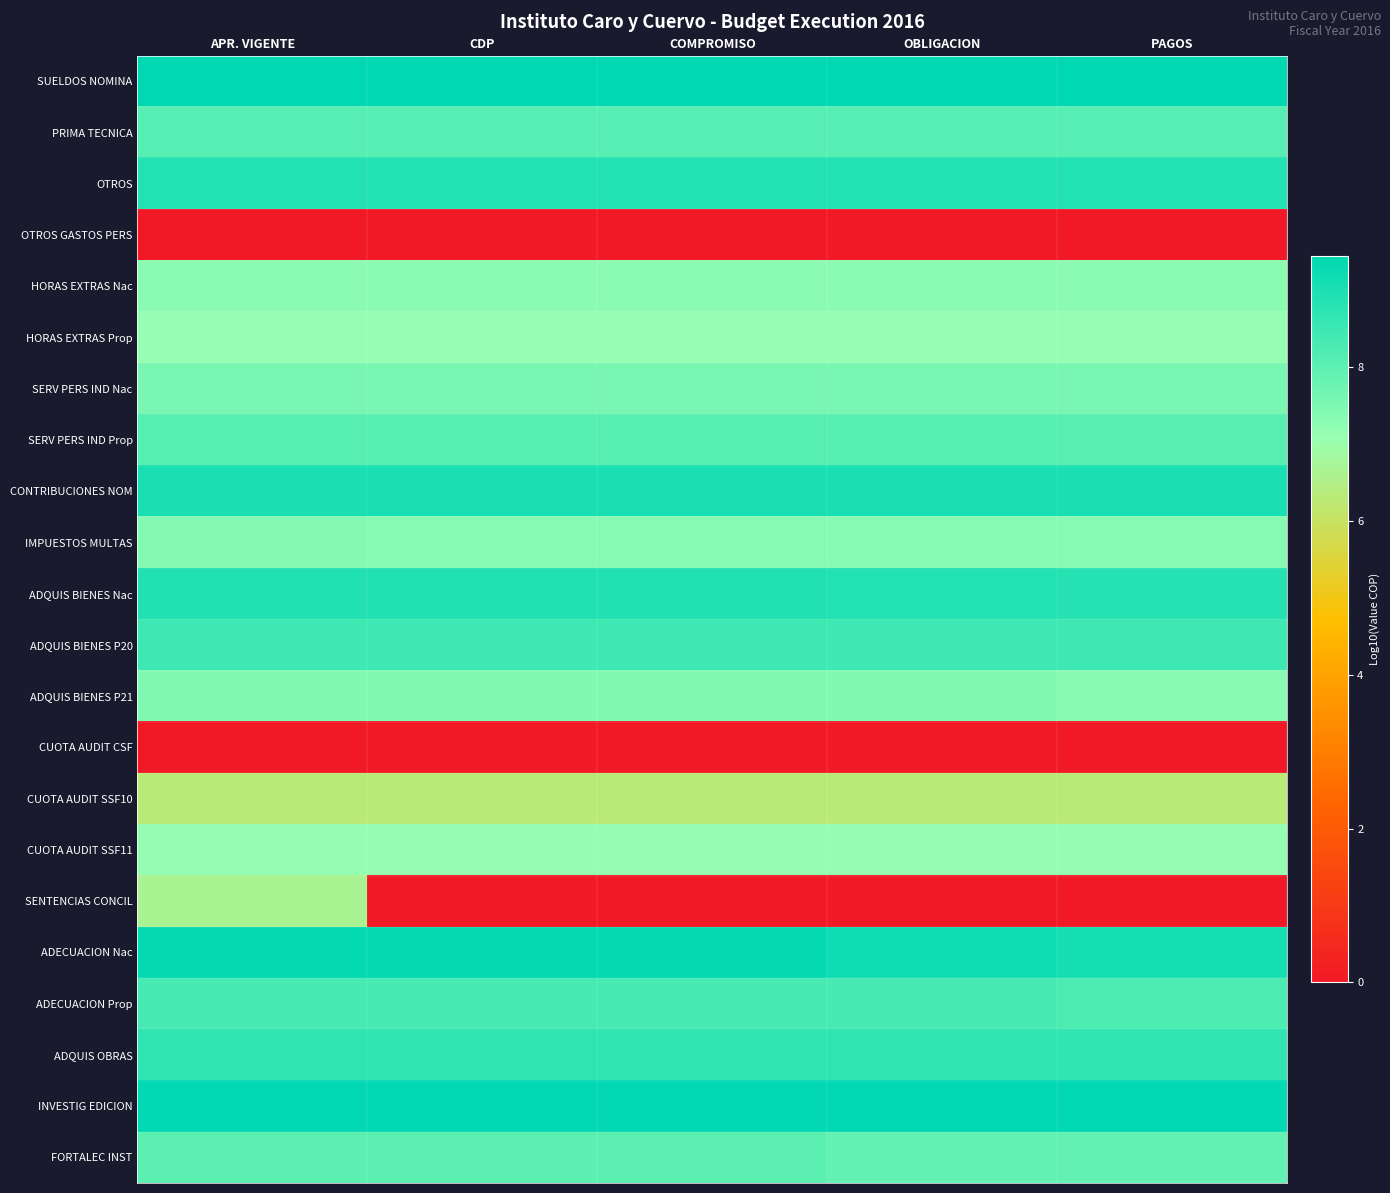

At which category is the sum across all series the highest?

APR. VIGENTE